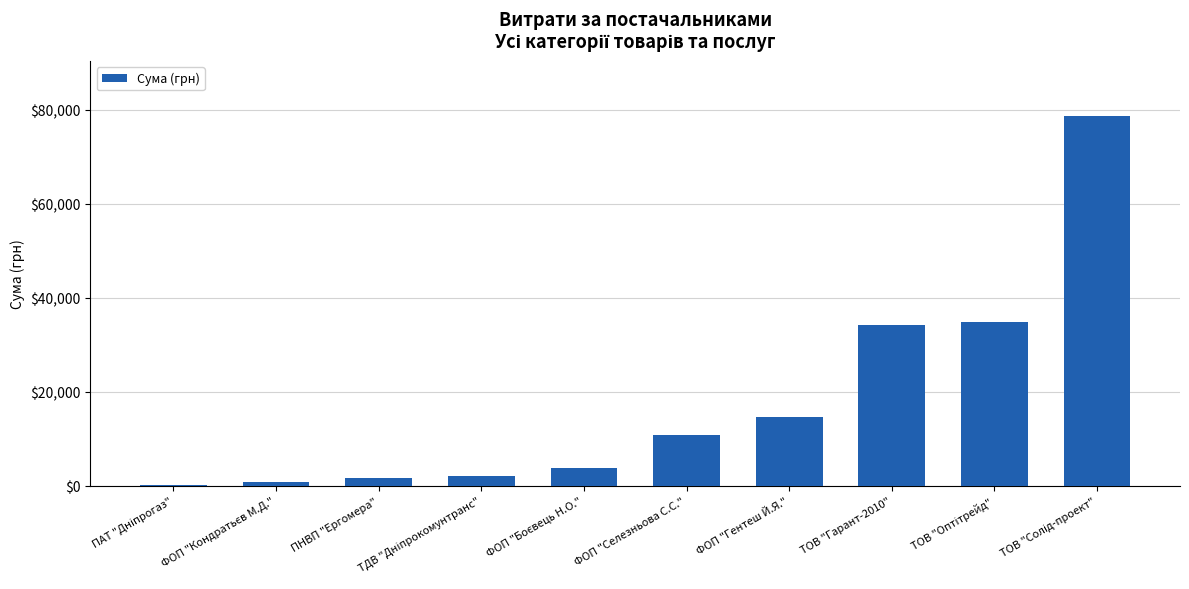

What is the maximum value shown in the chart?

78600.0